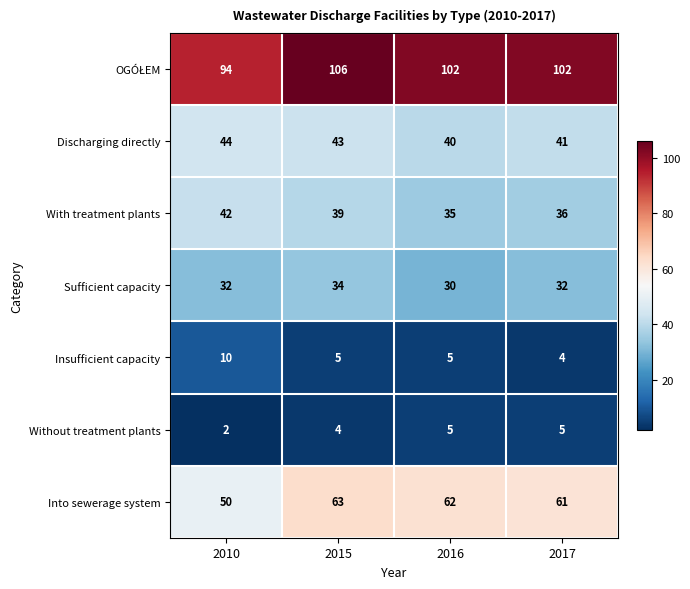

What is the spread (max minus min) of values at 2017?

98